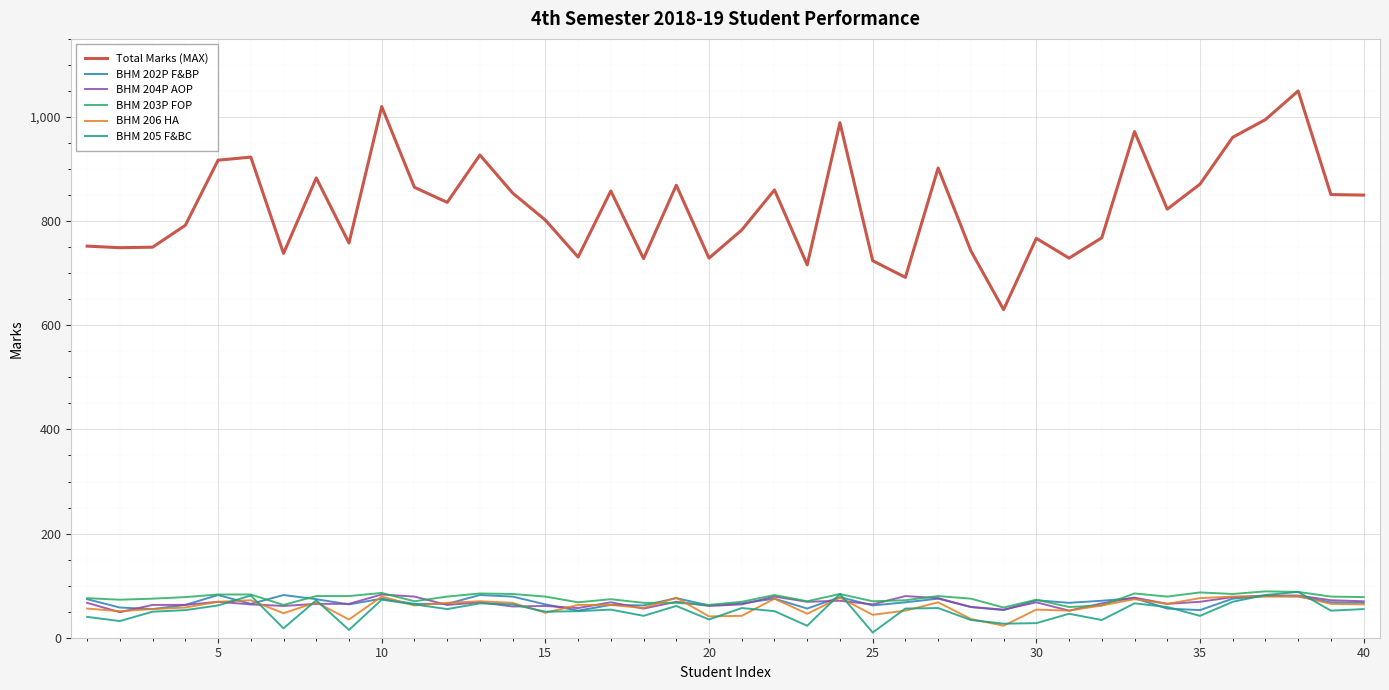

What is the lowest value of the BHM 203P FOP series?

58